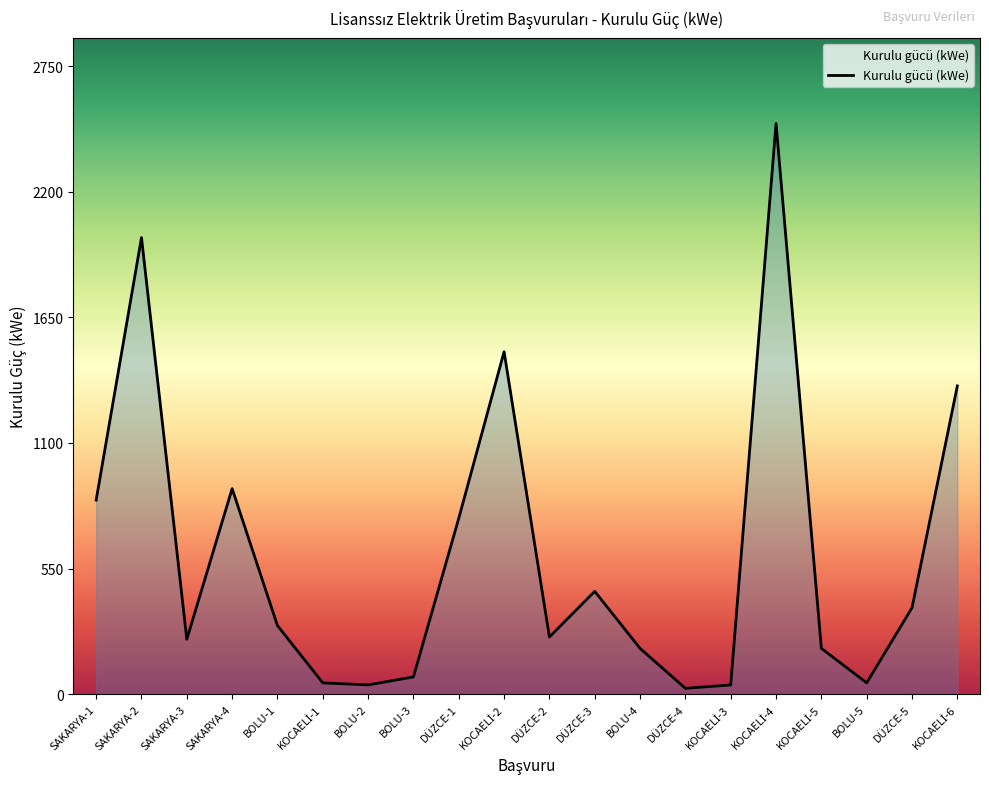

What is the ratio of the value at DÜZCE-1 to the value at SAKARYA-1?

0.9